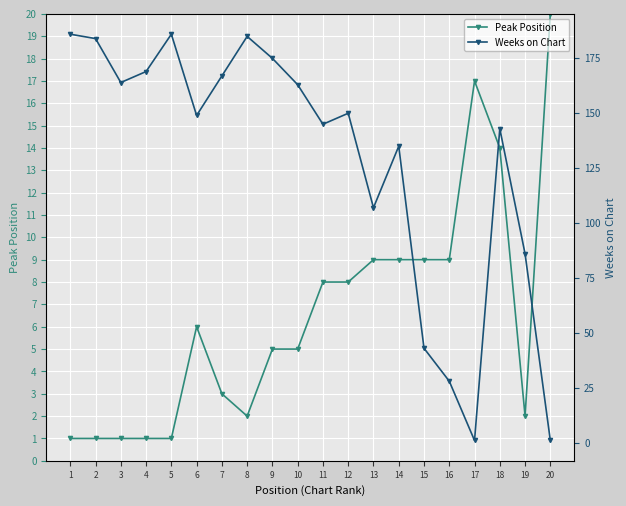

Reading left to right, list all the values displayed in this chart.

Peak Position: 1	1	1	1	1	6	3	2	5	5	8	8	9	9	9	9	17	14	2	20
Weeks on Chart: 186	184	164	169	186	149	167	185	175	163	145	150	107	135	43	28	1	143	86	1